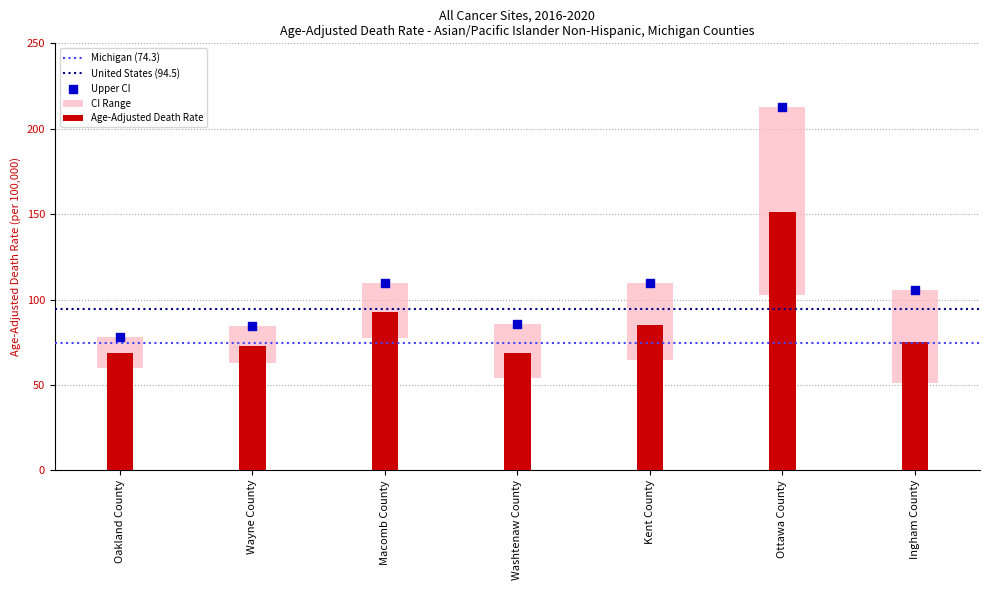

Which series reaches the minimum Y coordinate?

Age-Adjusted Death Rate